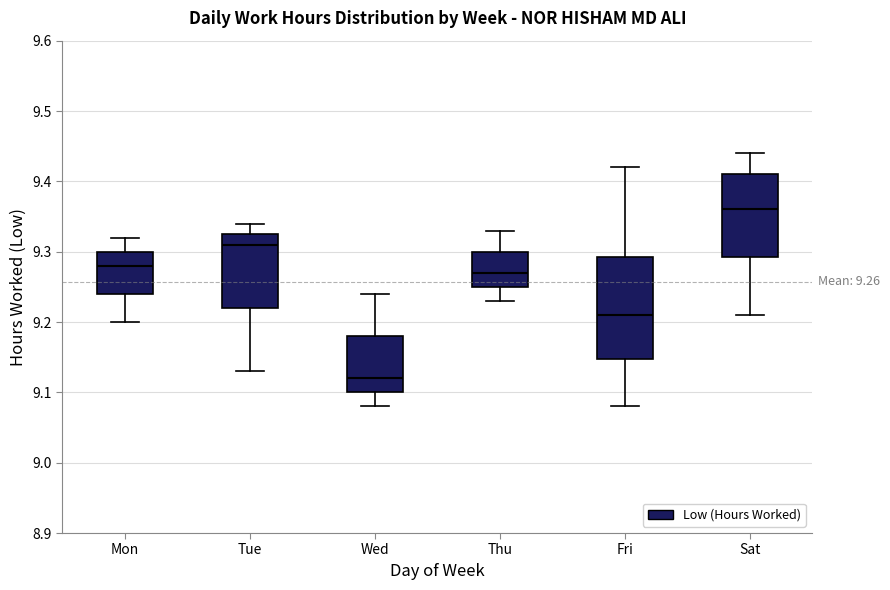

Which box is the tallest, from its lower edge to its upper edge?

Fri